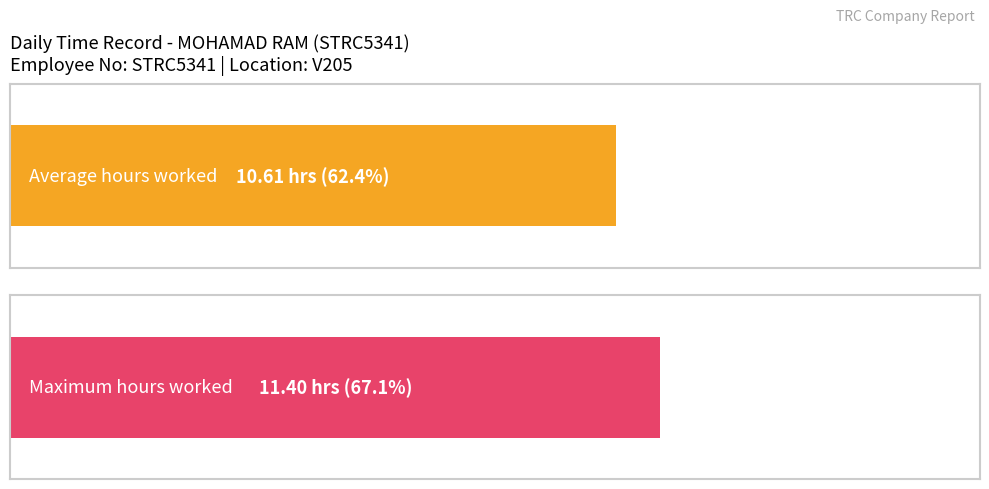

True or false: the data shows 5.1 at 29-Wed.

False